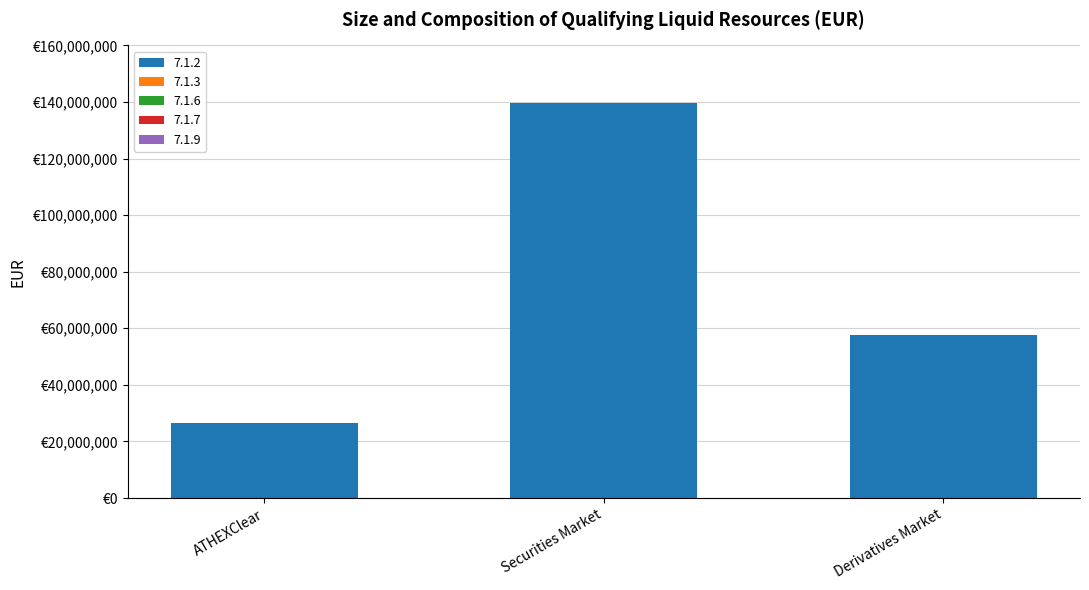

Does the chart contain any negative values?

No